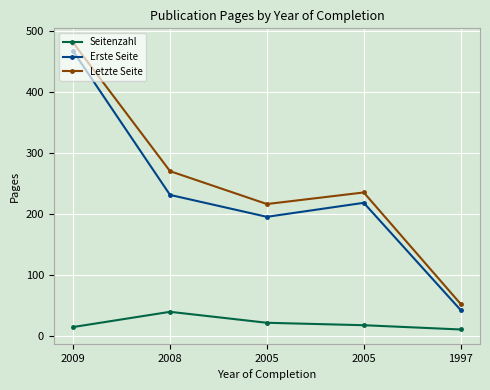

What is the difference between the maximum and minimum values in the Erste Seite series?

425